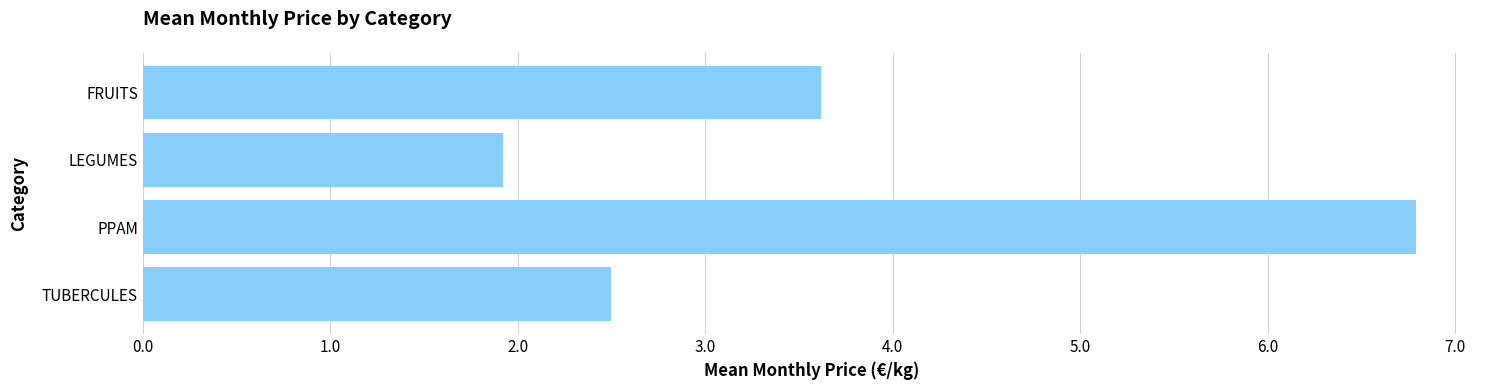

At which category does the chart reach its minimum across all series?

LEGUMES